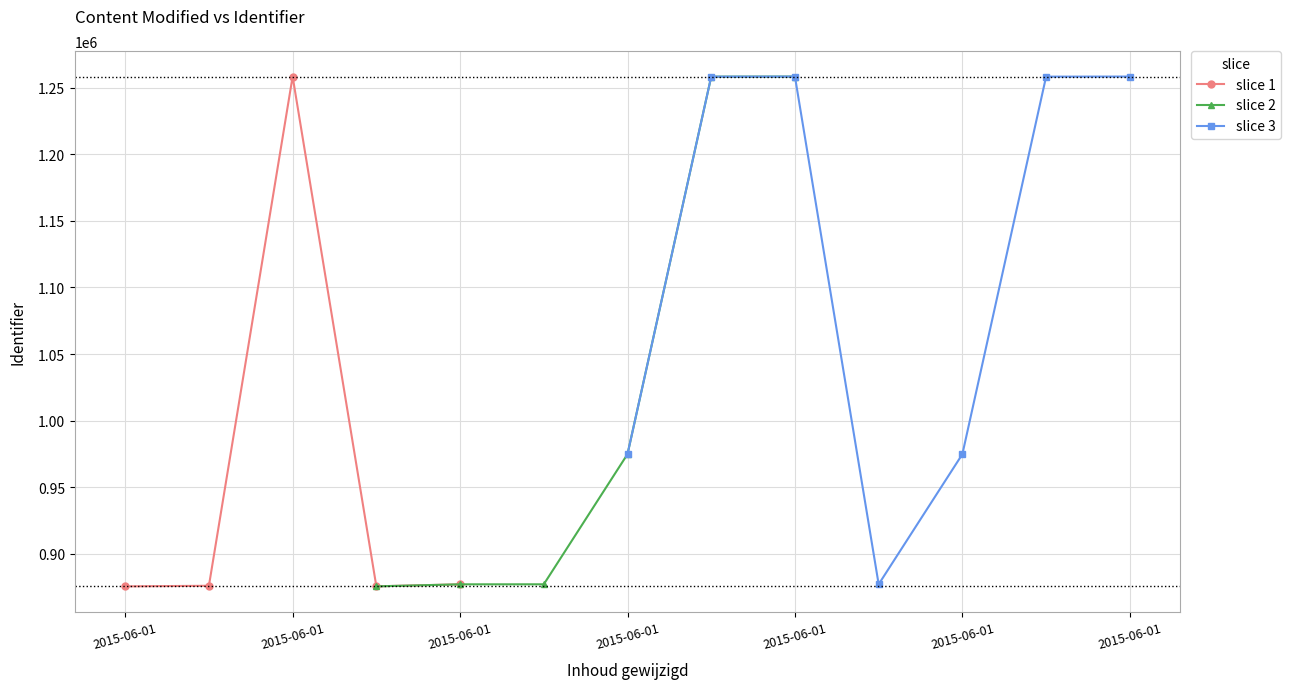

What is the difference between the maximum and minimum values?

382834